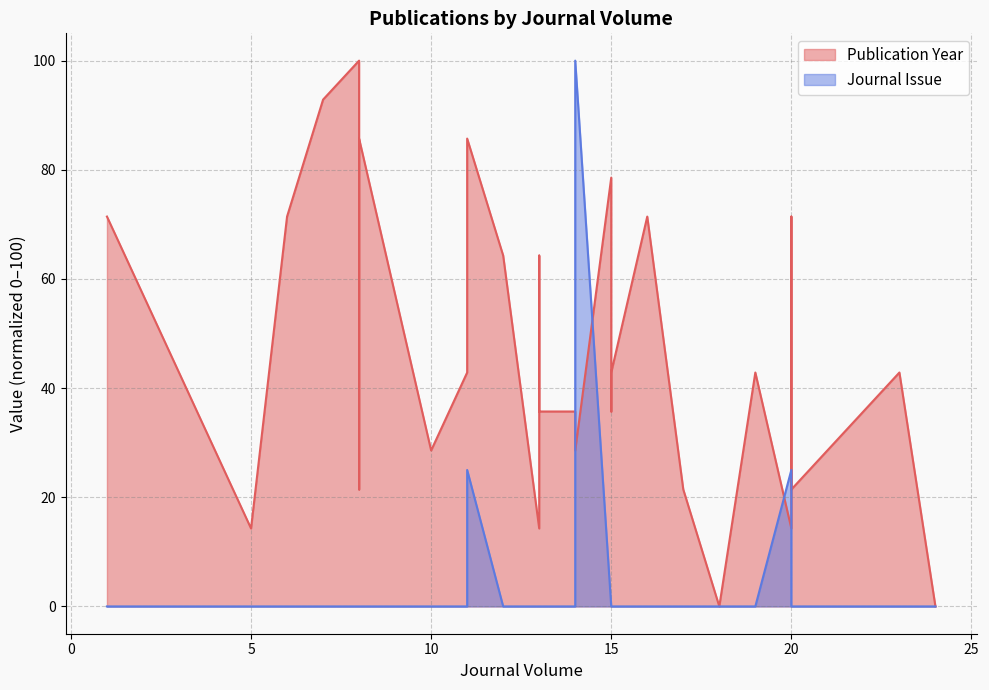

What is the maximum value shown in the chart?

100.0